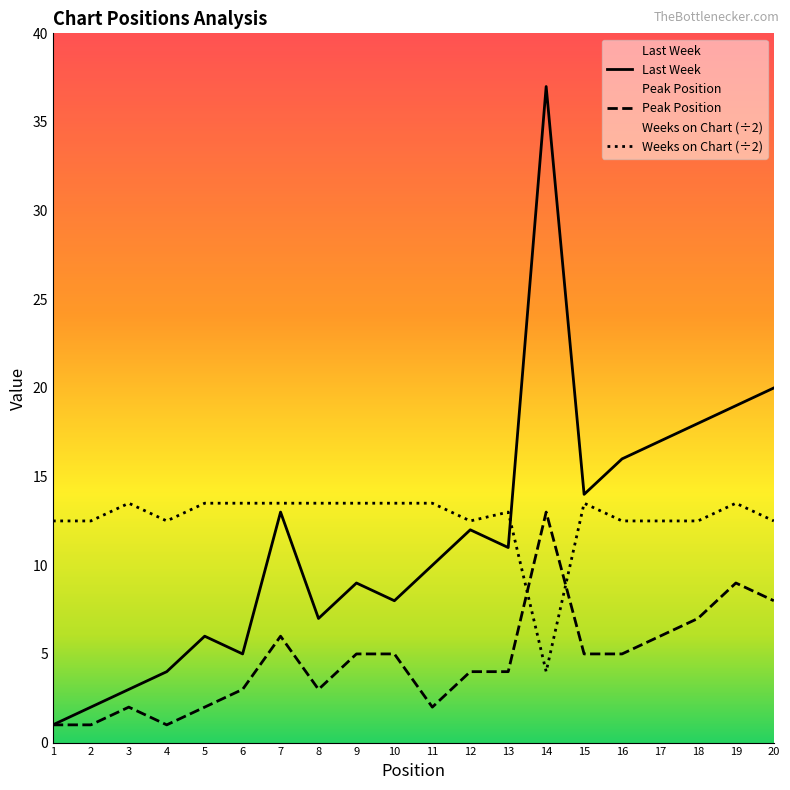

Does the chart display data point markers on the line(s)?

No